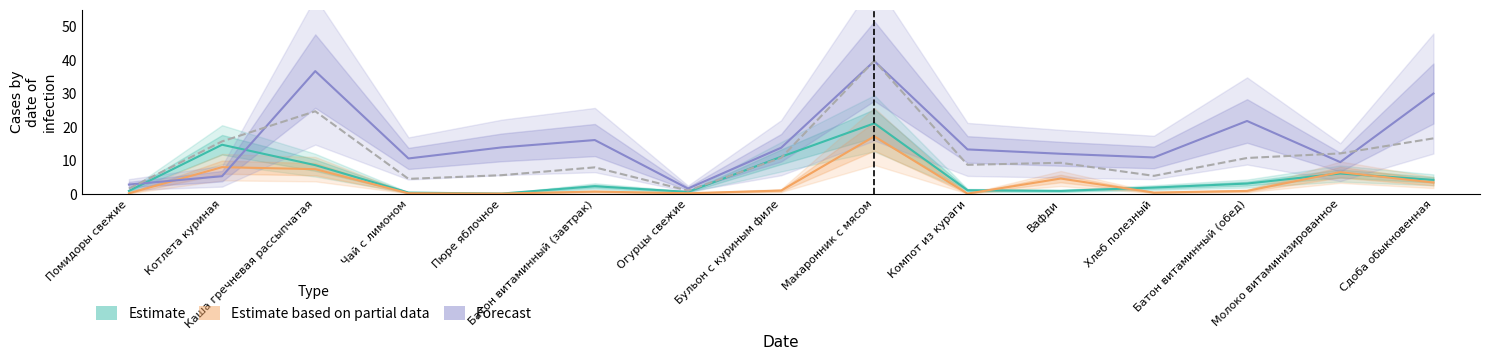

Between Сдоба обыкновенная and Батон витаминный (обед), which is larger?

Сдоба обыкновенная